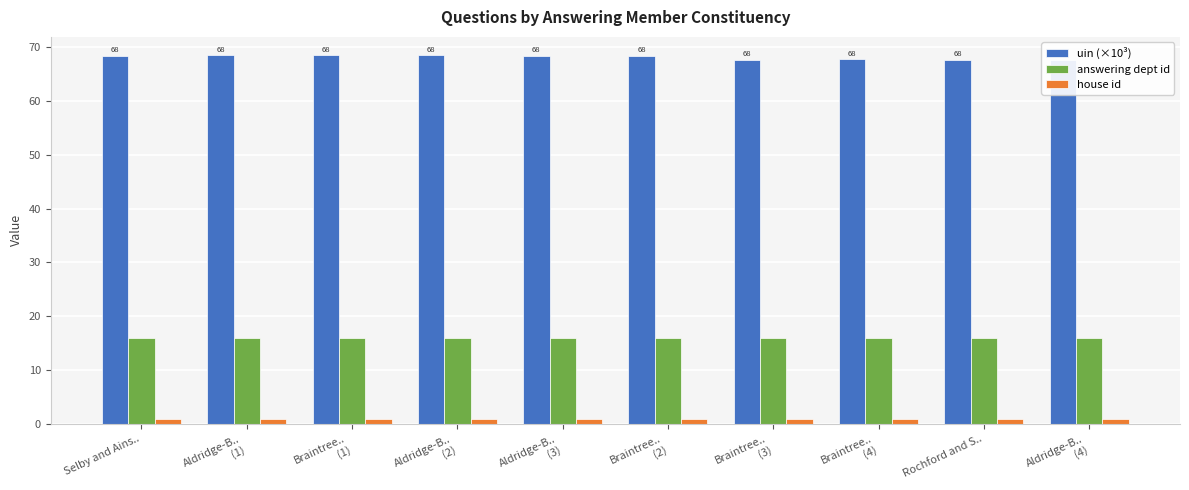

At which label is uin (×10³) closest to 68?

Braintree..
(4)